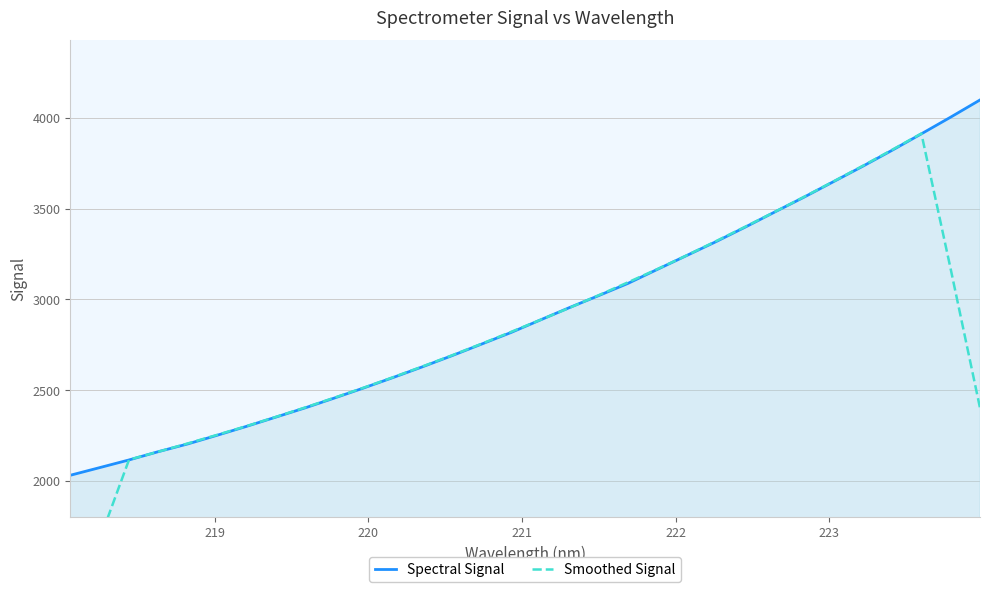

Which series has the largest total across all categories?

Spectral Signal